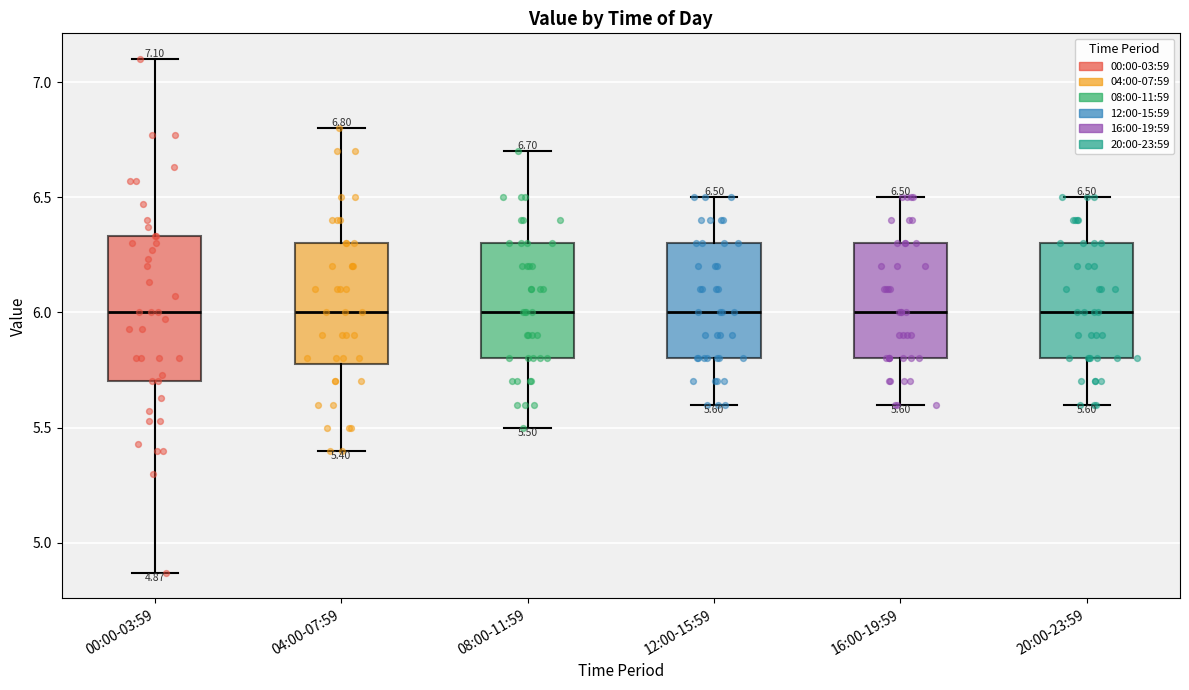

Which box is the tallest, from its lower edge to its upper edge?

00:00-03:59